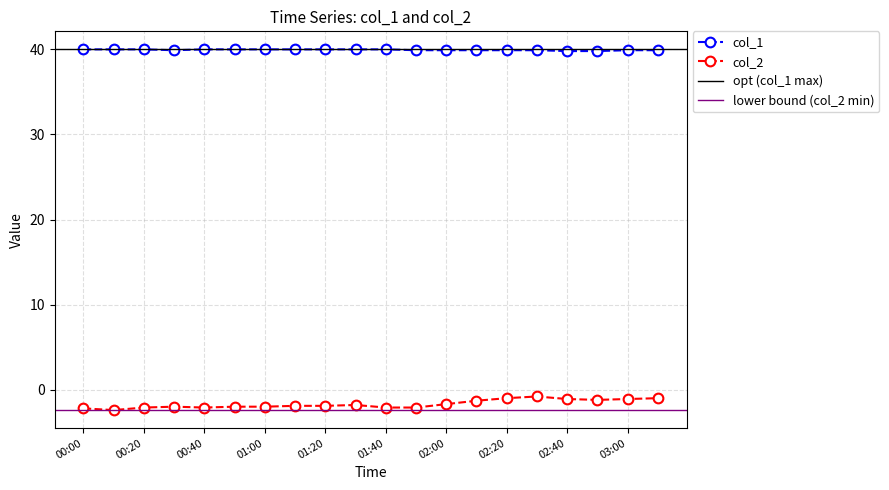

Which category has the highest value across all series?

00:00